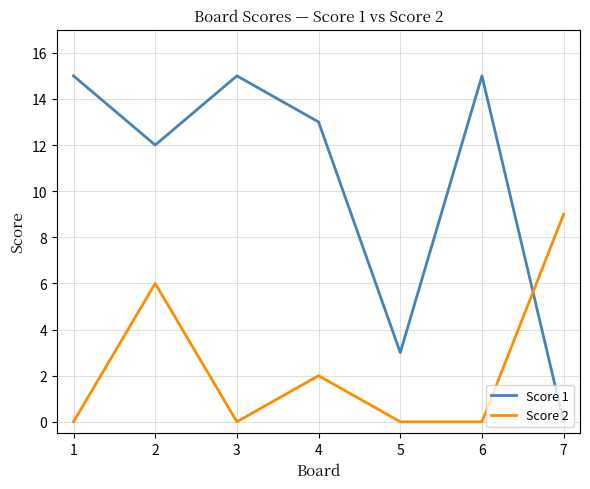

Between which two adjacent categories do Score 2 and Score 1 first intersect?

6 and 7